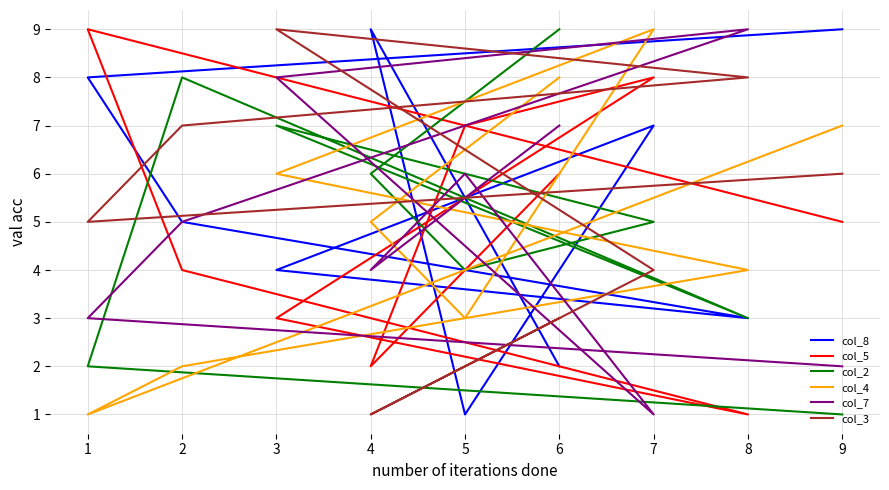

Which series has the widest spread of values?

col_8